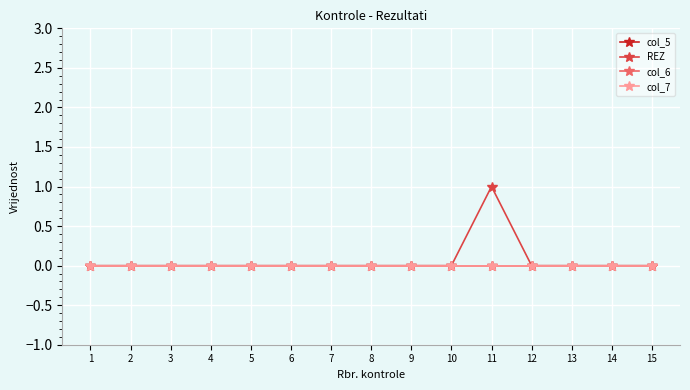

Does the chart have visible grid lines?

Yes